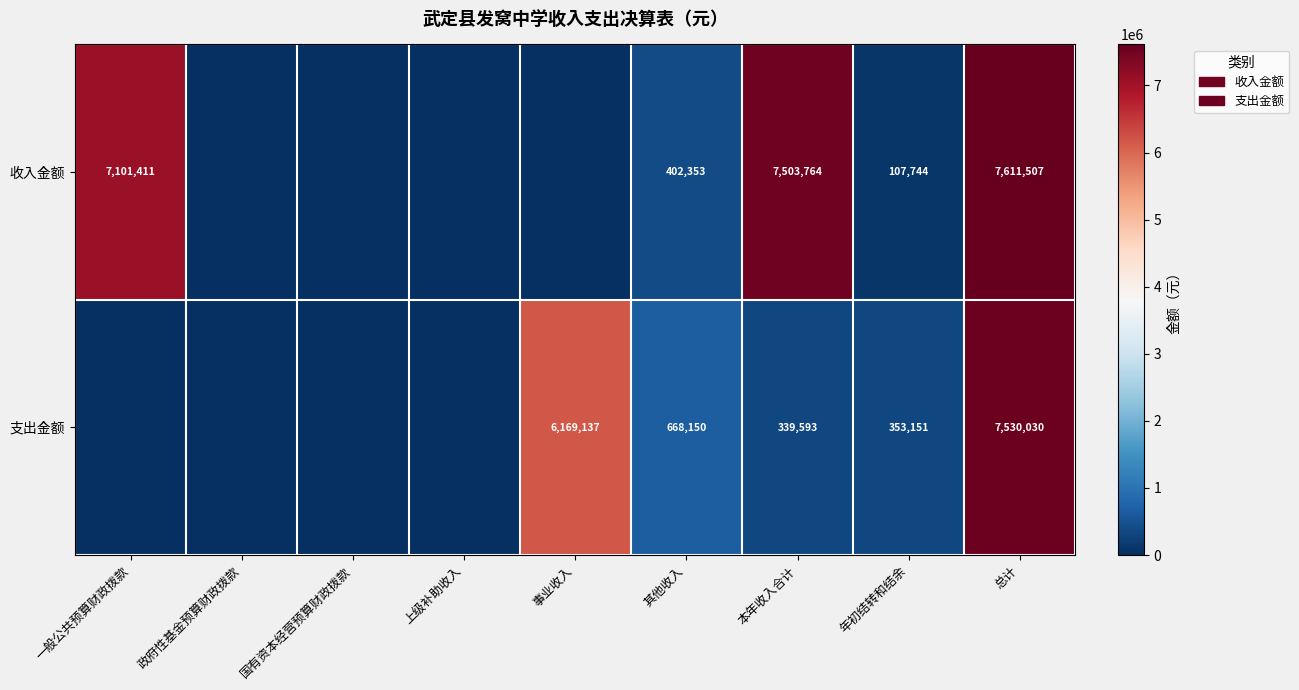

Which has a higher value, 一般公共预算财政拨款 or 年初结转和结余?

一般公共预算财政拨款